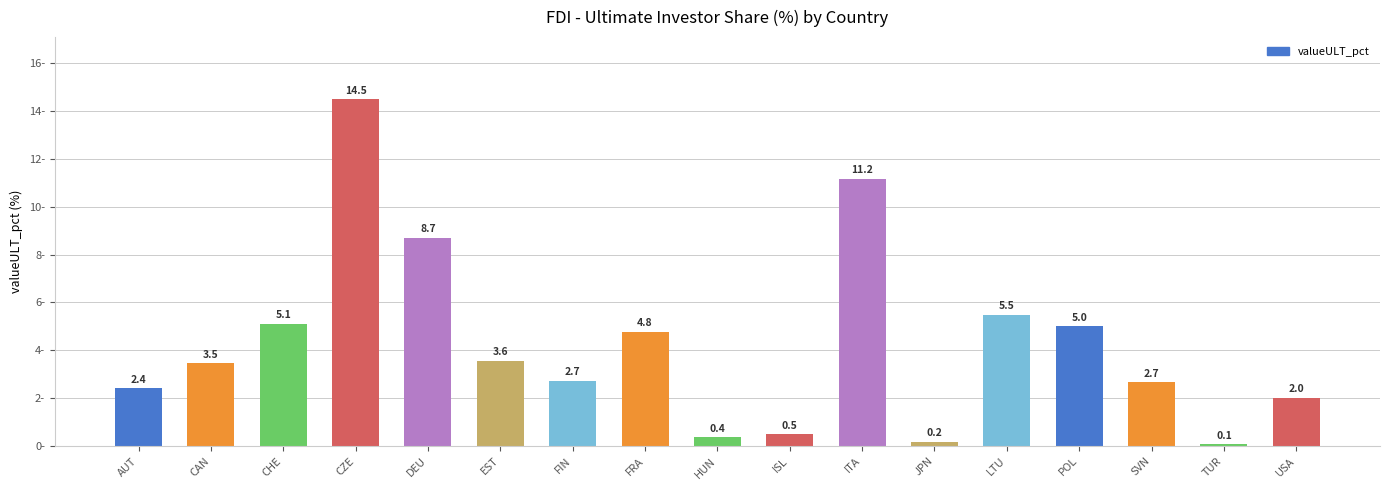

What is the label of the 5th bar from the right?

LTU